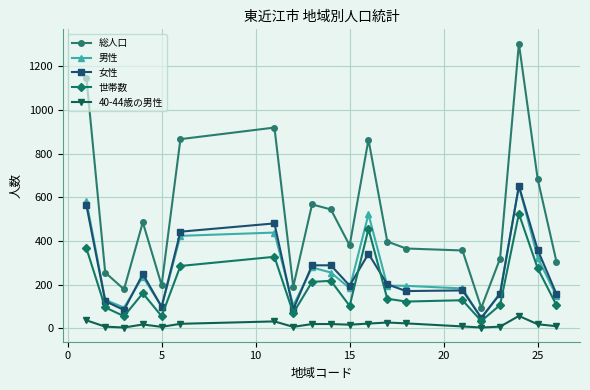

Which series has the largest range (max minus min)?

総人口